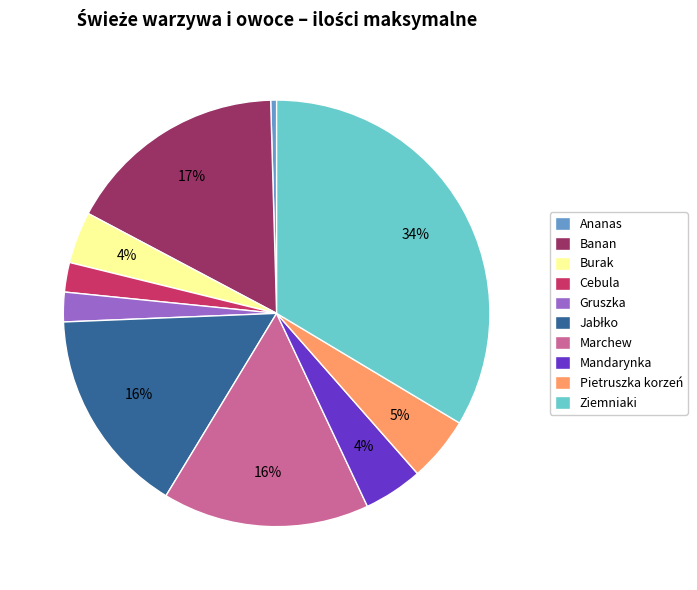

Is it true that Ananas is 0% of the pie?

True